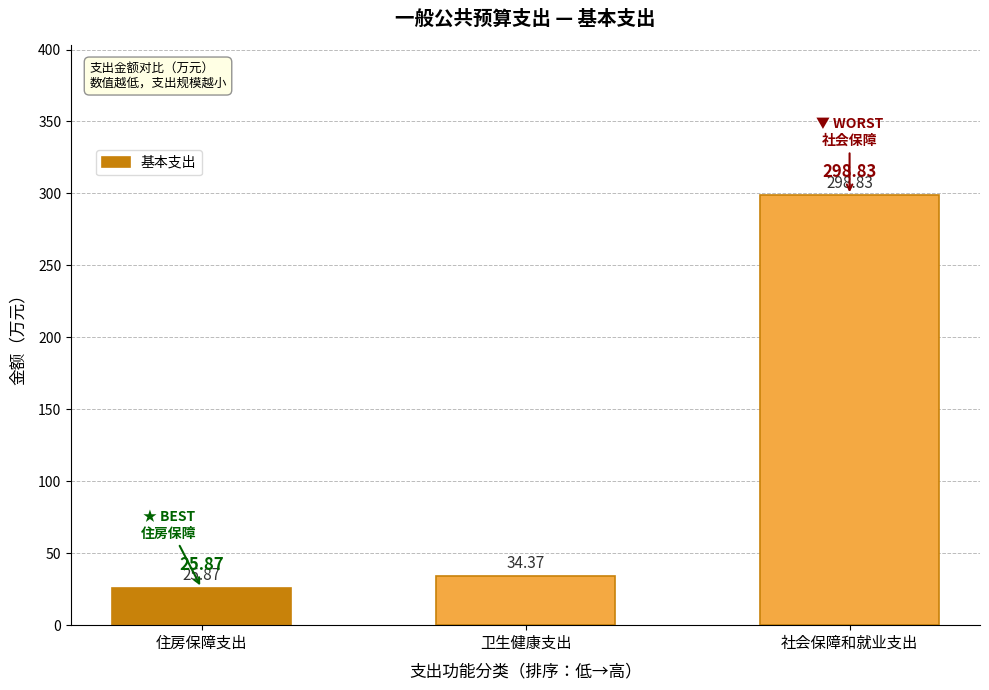

Which category has the highest value across all series?

社会保障和就业支出